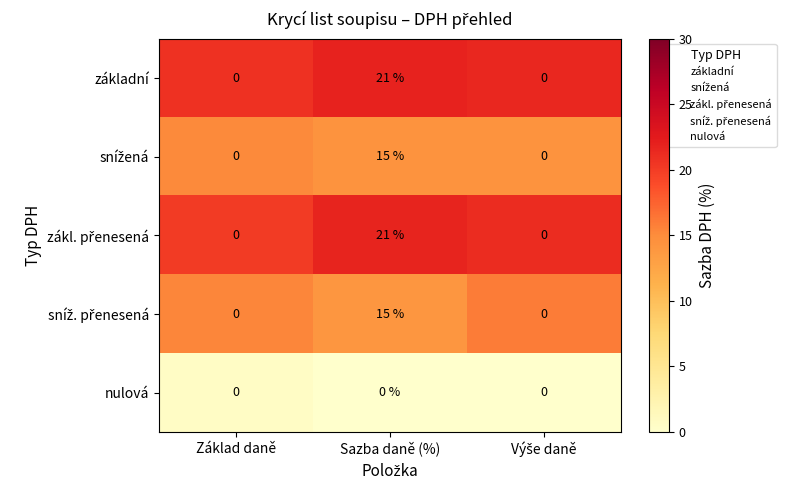

What is the greatest value displayed?

21